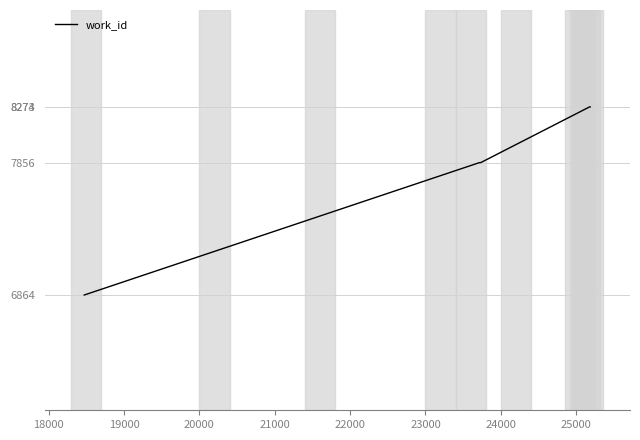

What is the greatest value displayed?

8274